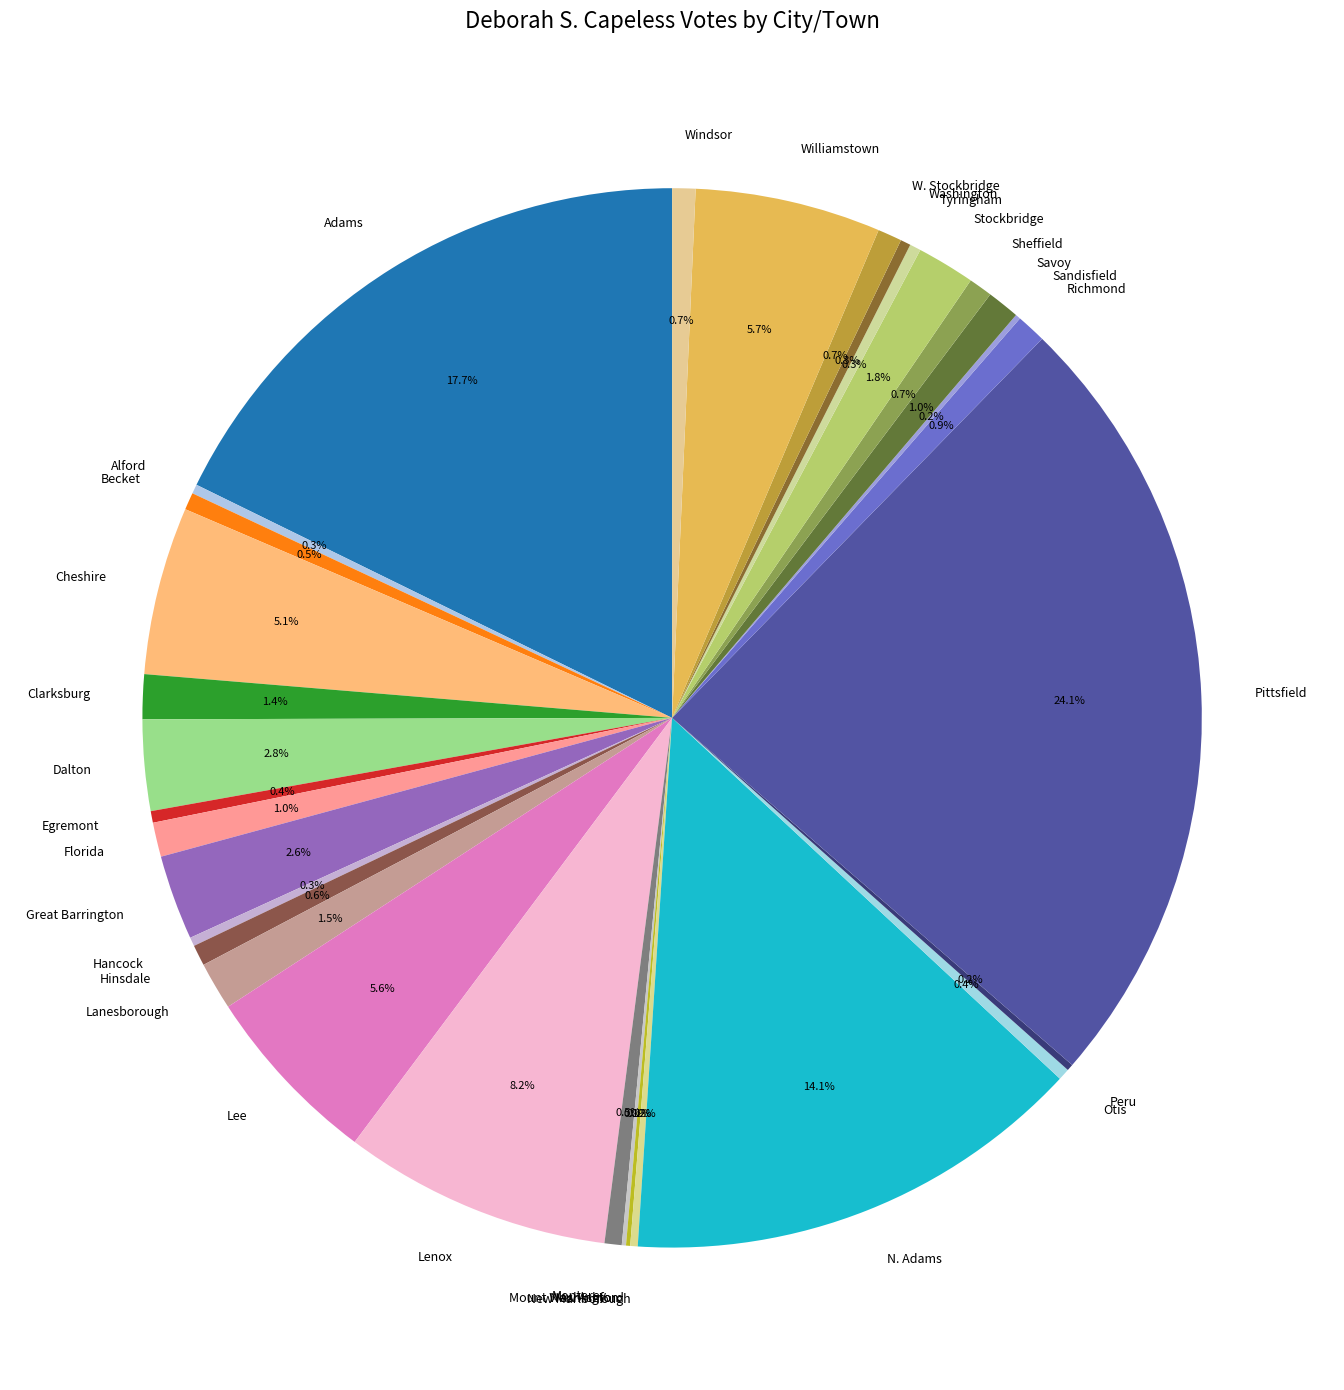

Does Savoy account for over 50% of the chart?

No